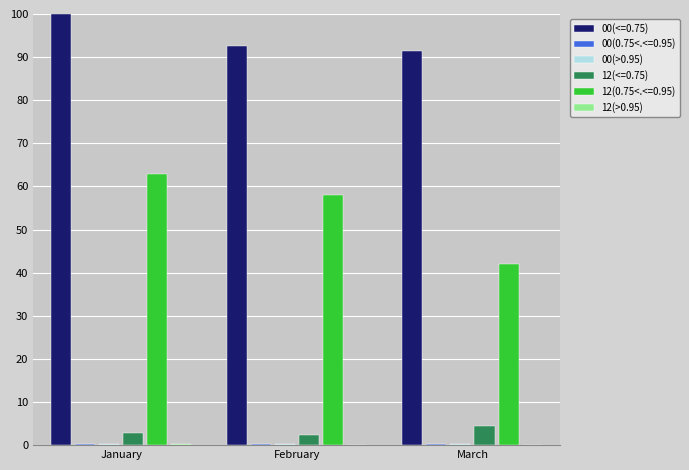

At which category is the sum across all series the highest?

January